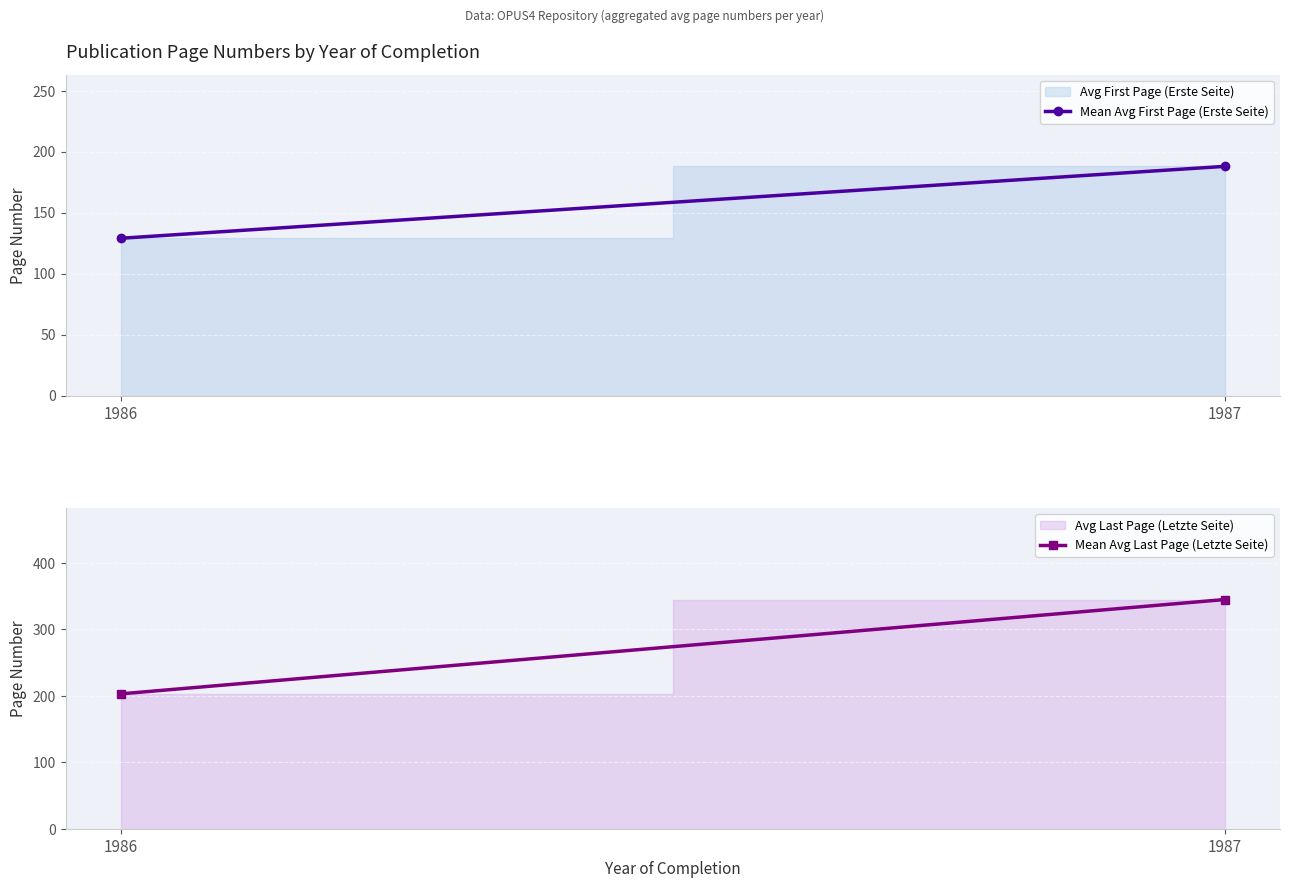

How many data points does each series have?

2